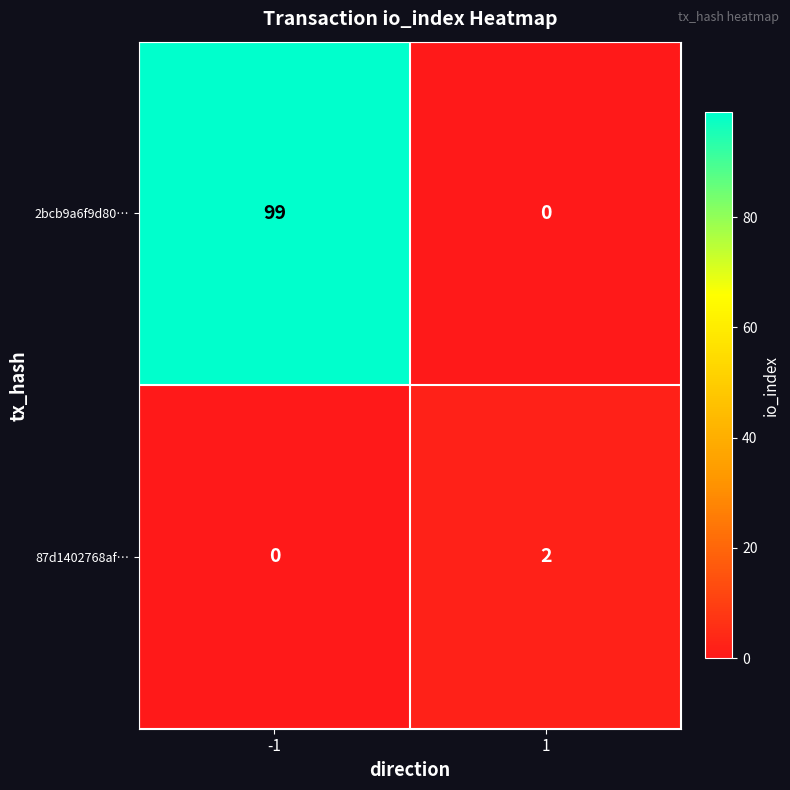

What is the spread (max minus min) of values at -1?

99